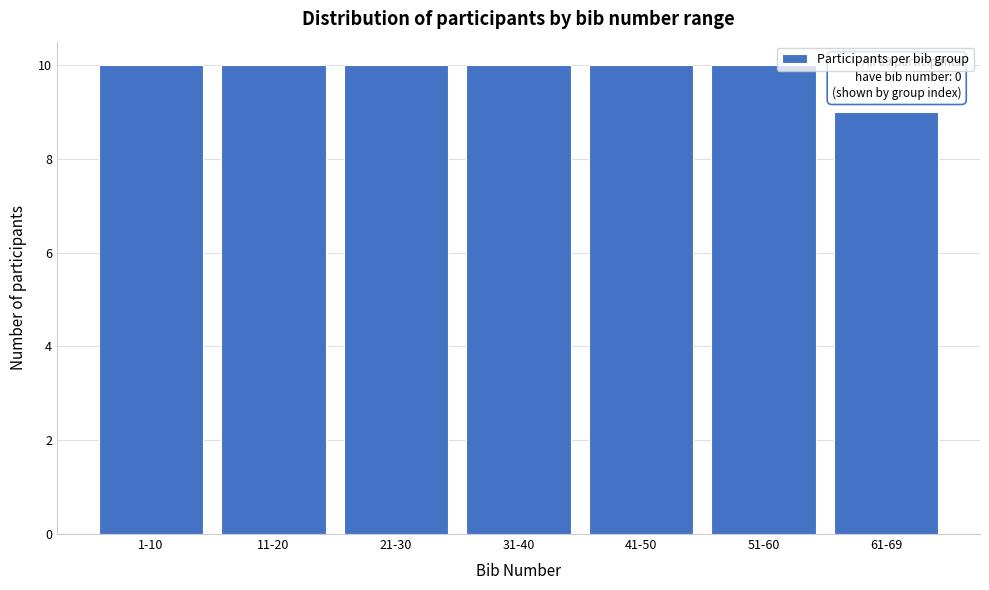

Reading left to right, list all the values displayed in this chart.

10	10	10	10	10	10	9